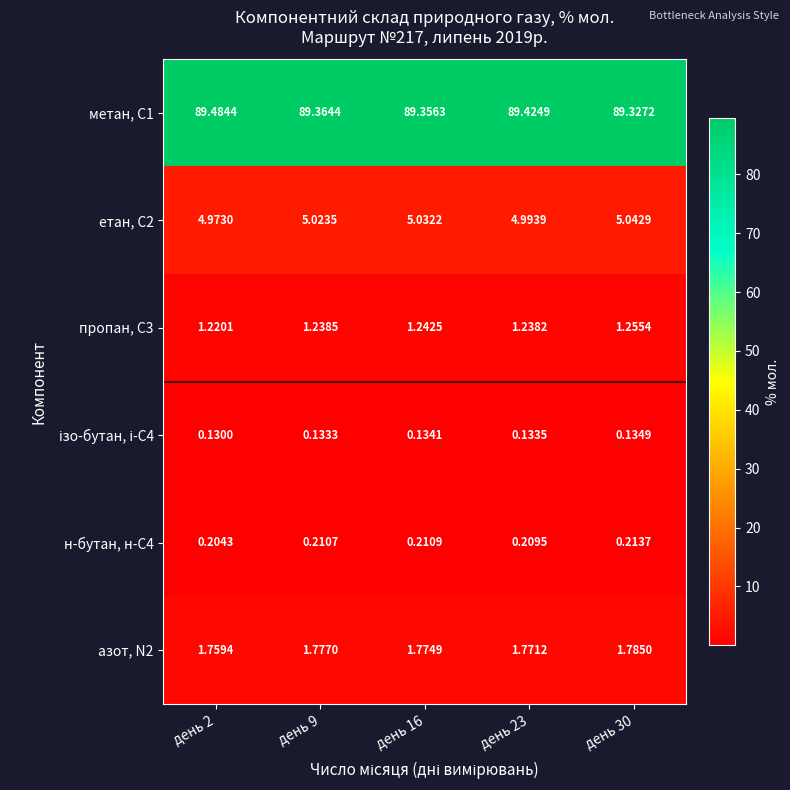

Rank the series by their maximum value, from lowest to highest.

ізо-бутан, і-С4, н-бутан, н-С4, пропан, С3, азот, N2, етан, С2, метан, С1